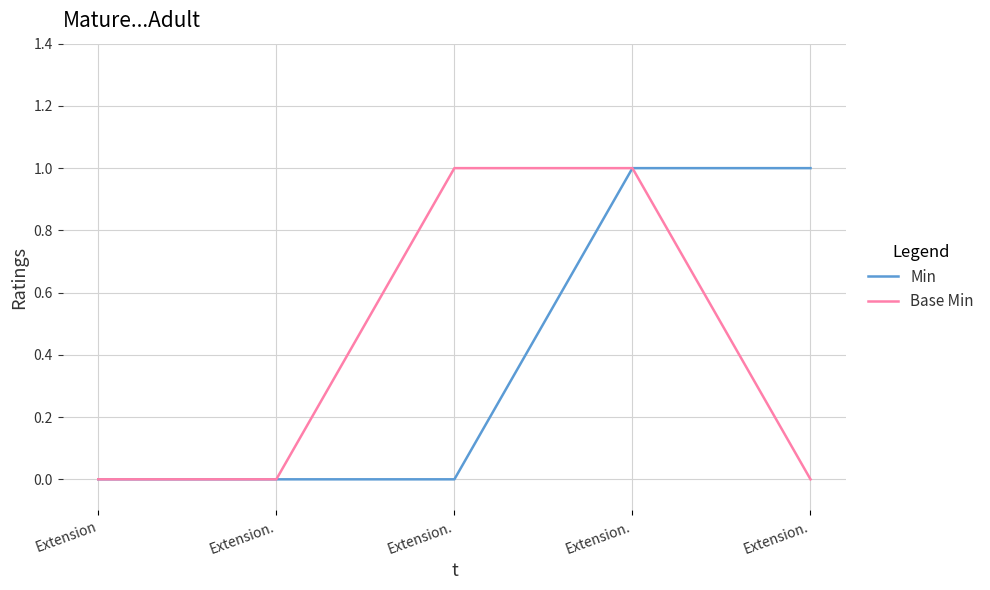

Is this an area chart (filled region under the line)?

No